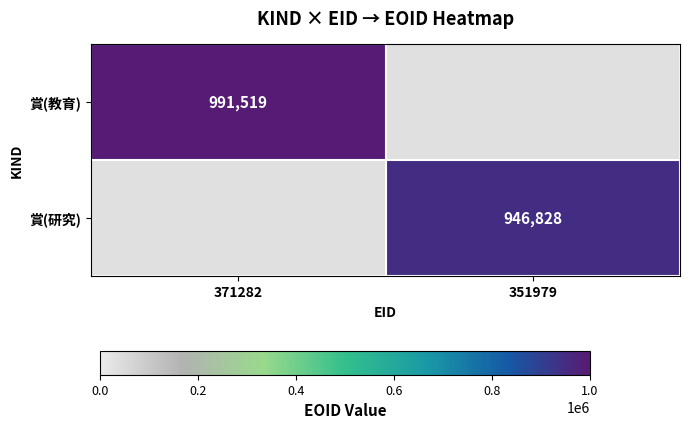

Count the number of categories in the chart.

2